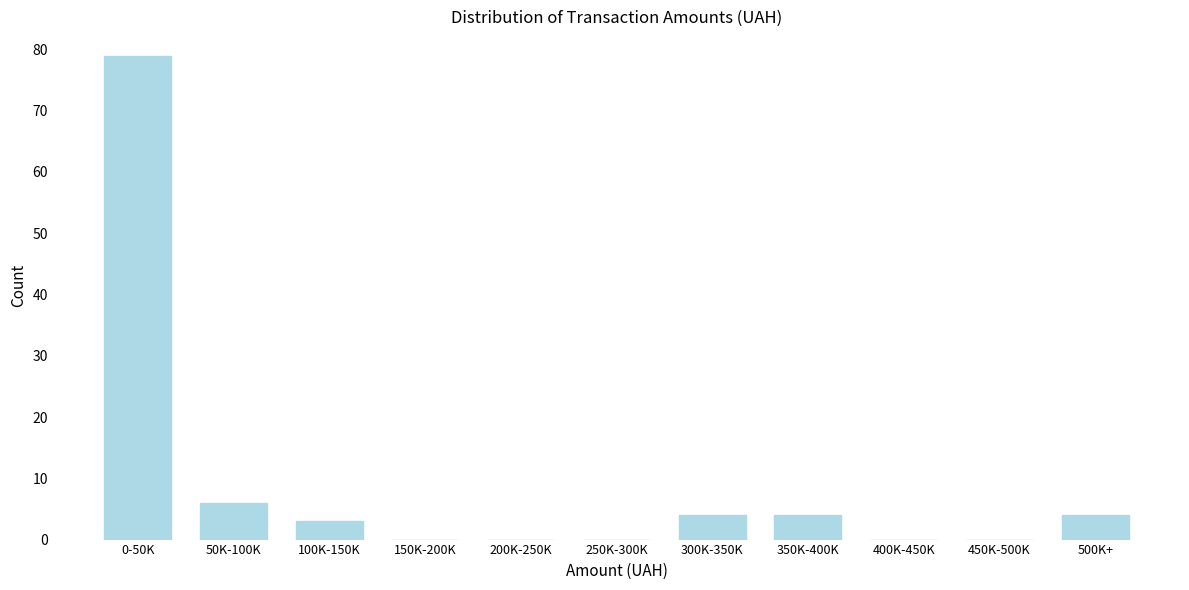

Reading left to right, what are all the values shown in this chart?

0-50K=79	50K-100K=6	100K-150K=3	150K-200K=0	200K-250K=0	250K-300K=0	300K-350K=4	350K-400K=4	400K-450K=0	450K-500K=0	500K+=4